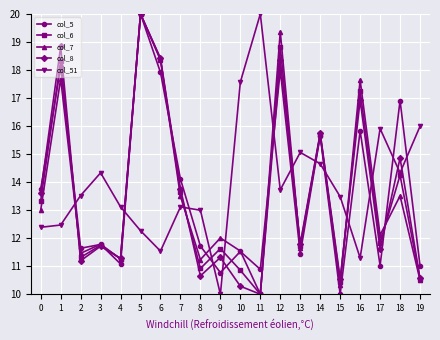

Is this an area chart (filled region under the line)?

No